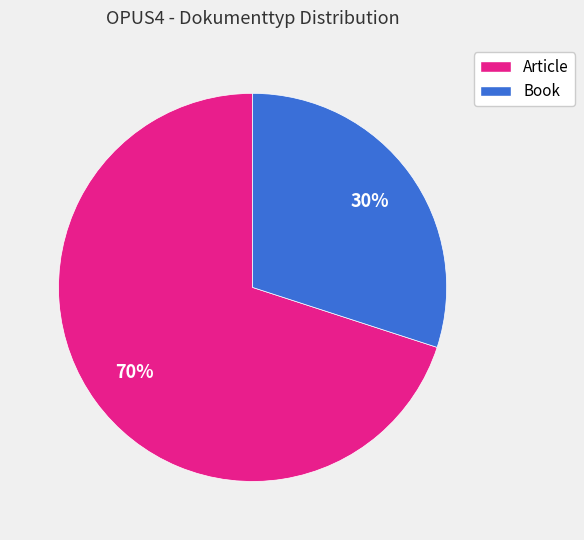

How many slices are in this pie chart?

2